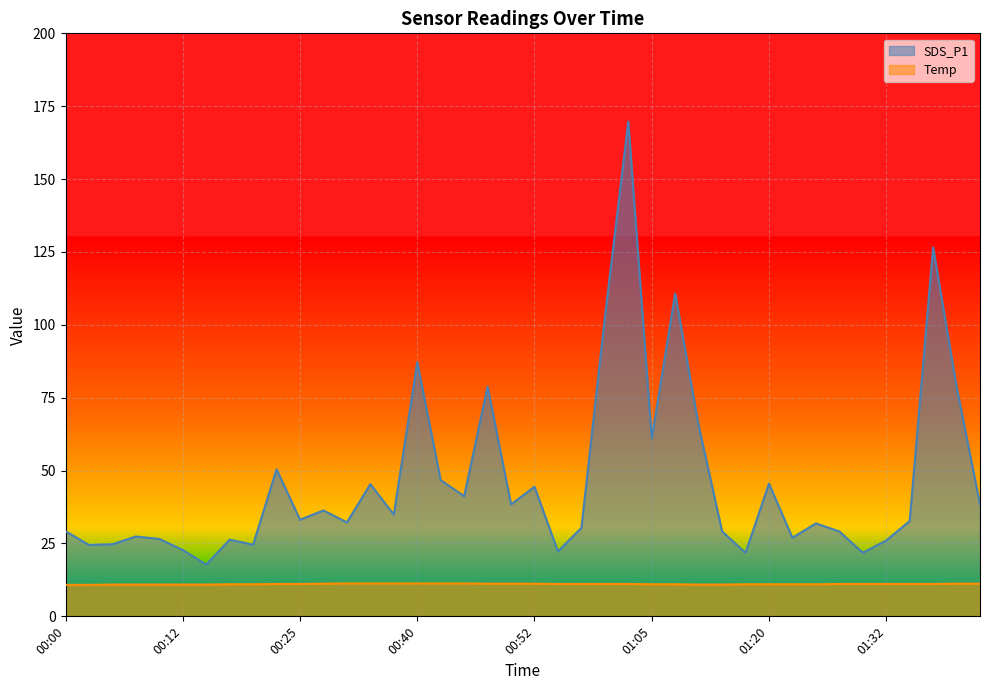

What is the difference between the maximum and minimum values in the Temp series?

0.5